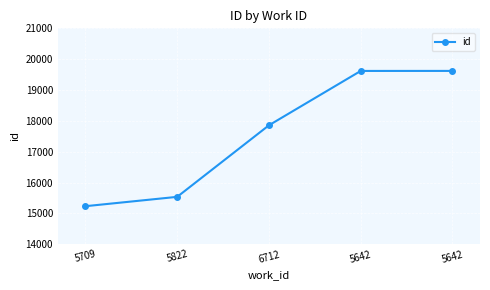

How many lines are shown in the chart?

1